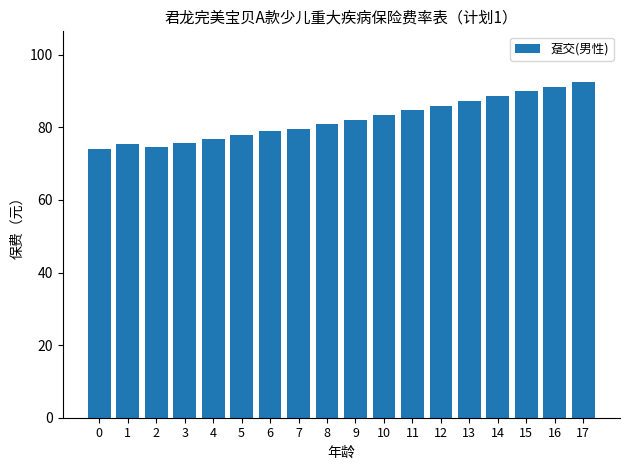

At which category does the chart reach its peak across all series?

17